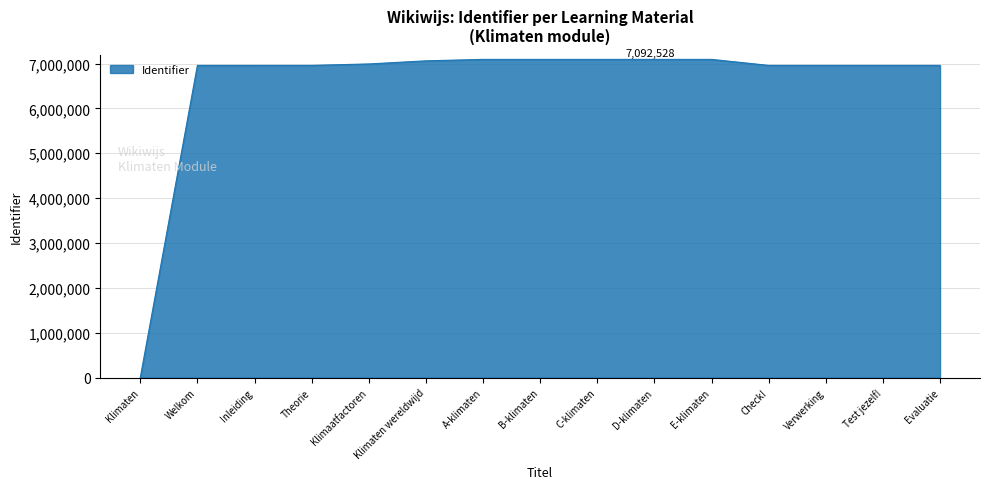

What is the difference between the second highest and minimum values?

7092527